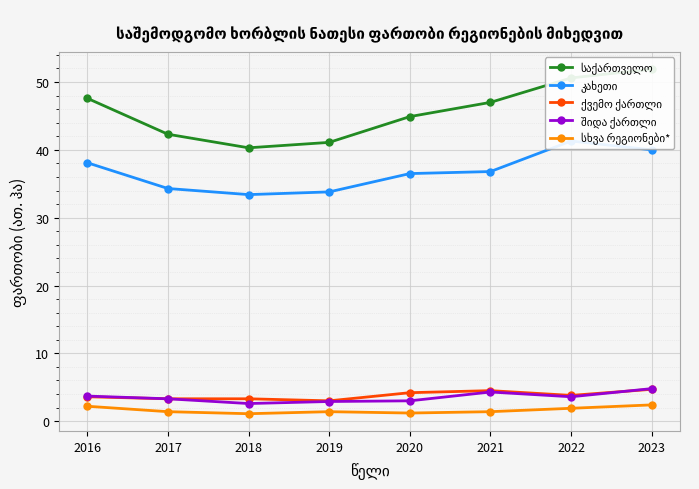

True or false: შიდა ქართლი and საქართველო intersect in this chart.

False